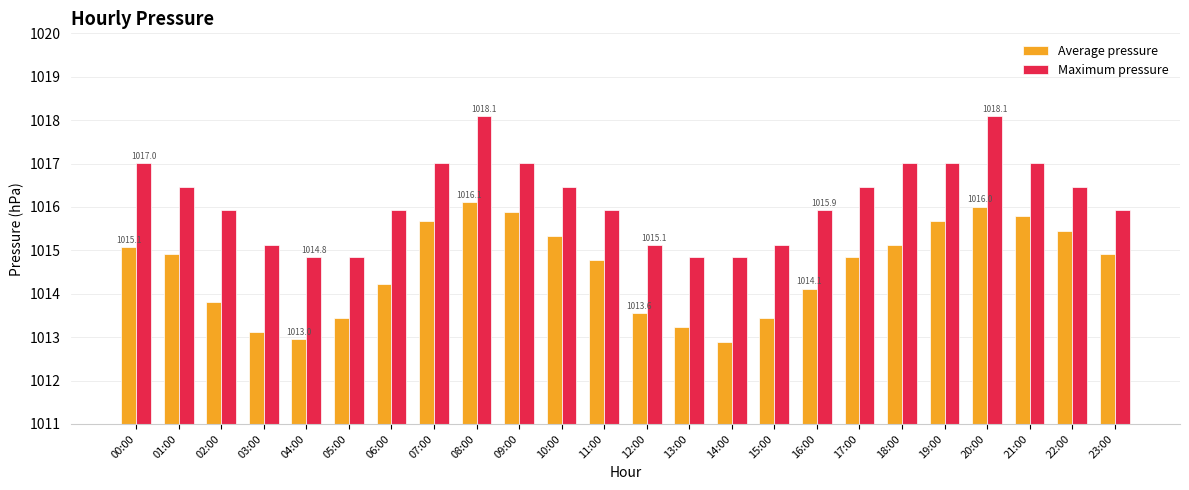

How many bars are there in total?

48